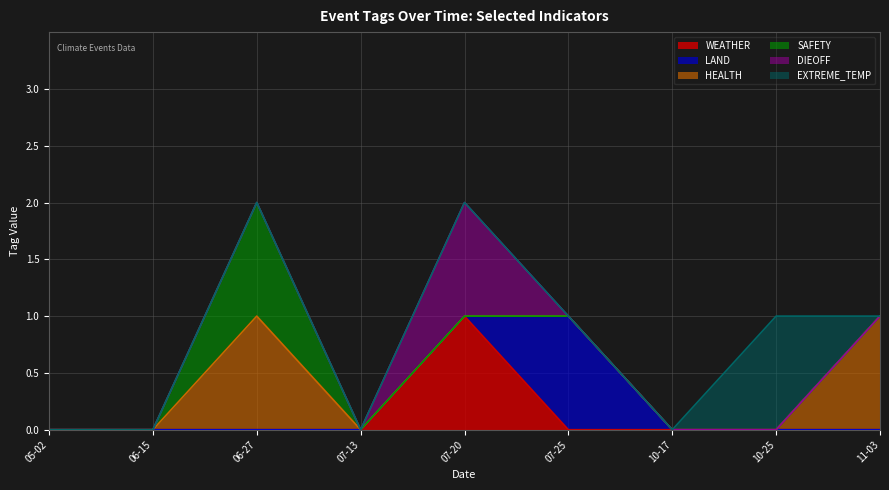

How many interior local peaks does the SAFETY series have?

1